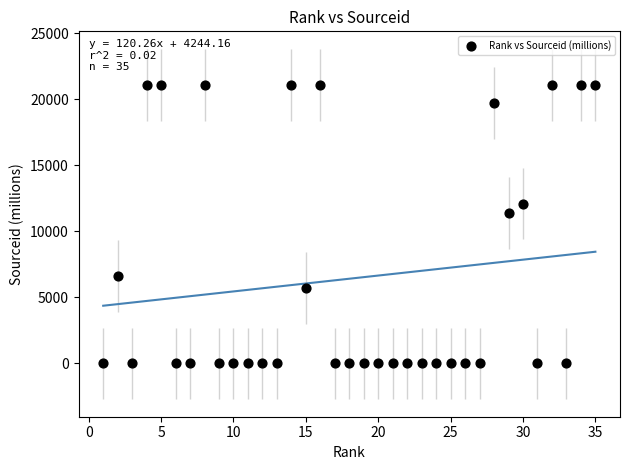

What is the range of Y values (max minus min)?

21101.0